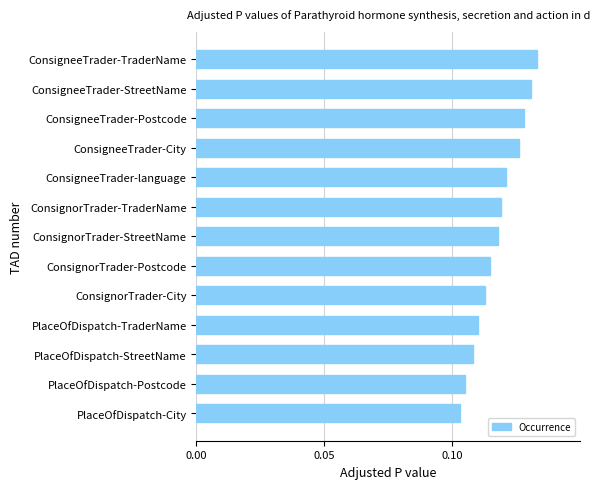

How many data points does each series have?

13